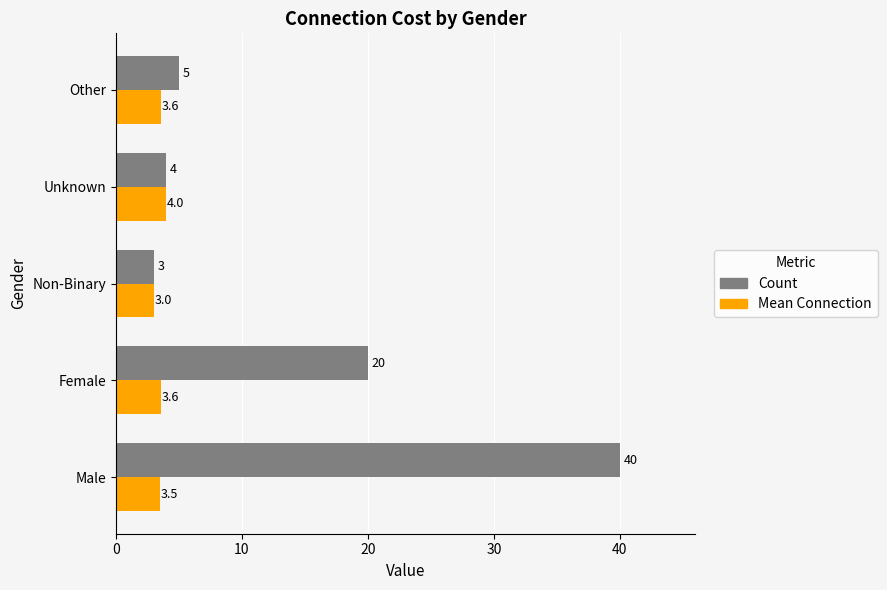

Which series has the largest total across all categories?

Count